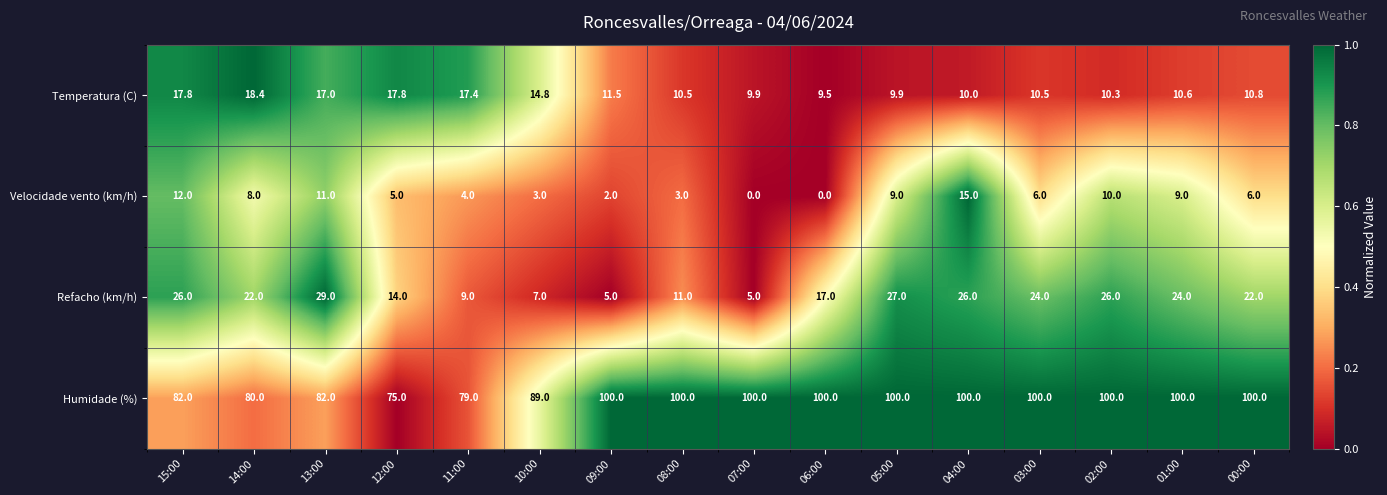

What is the total value across all series at 11:00?

109.4